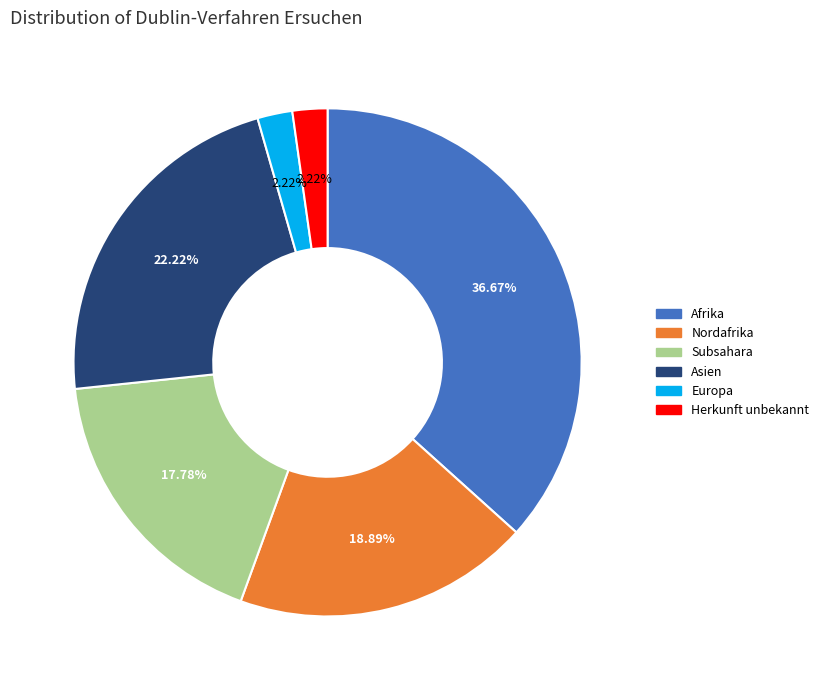

How many segments does this pie chart have?

6